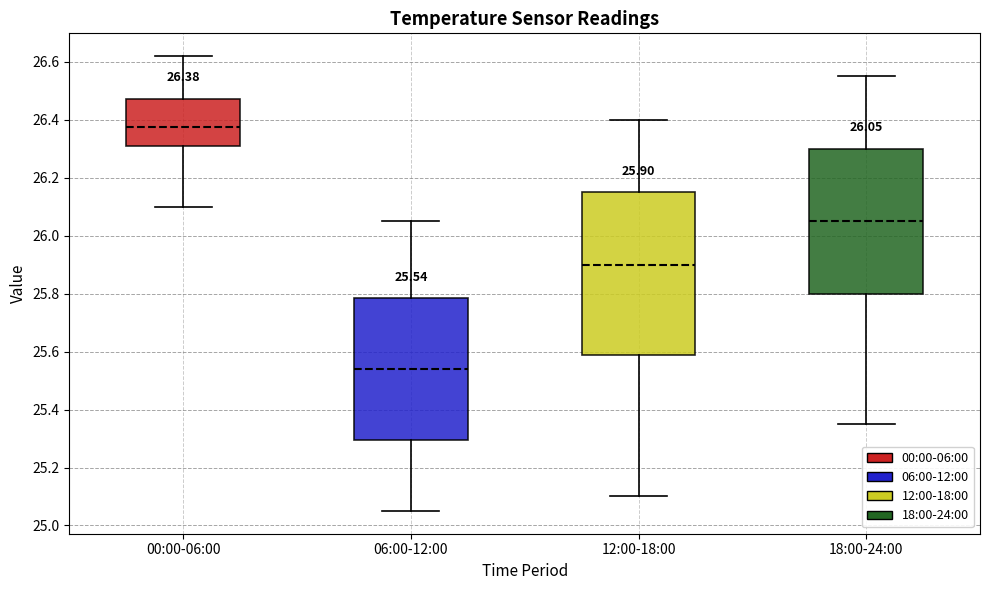

Which box has the lowest median line?

06:00-12:00